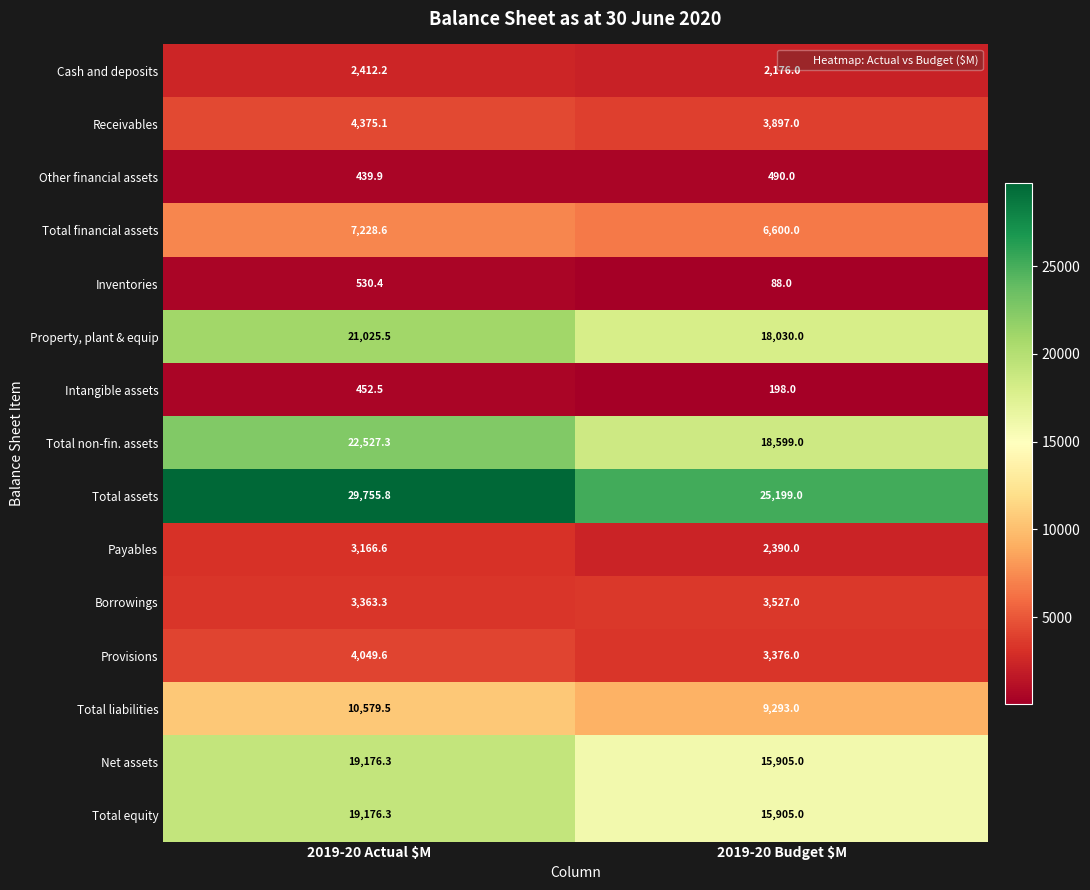

Between 2019-20 Actual $M and 2019-20 Budget $M, which series saw the biggest shift?

Total assets